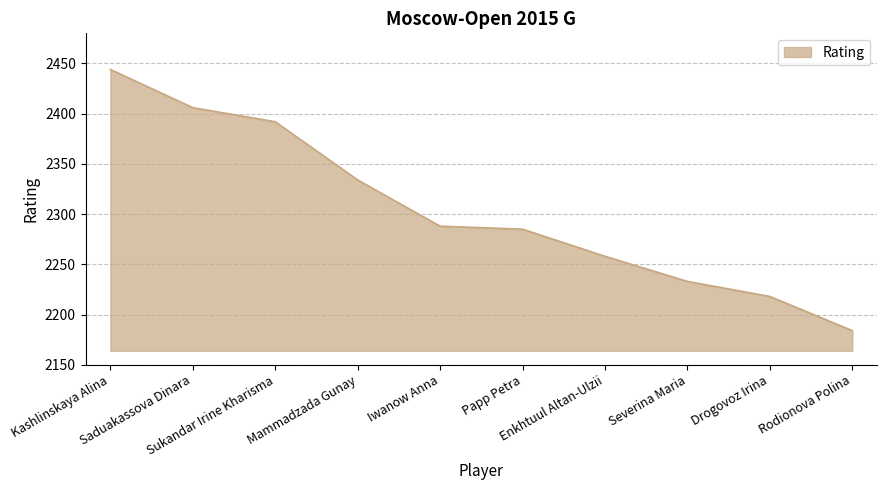

At which label is the value closest to 2314?

Mammadzada Gunay